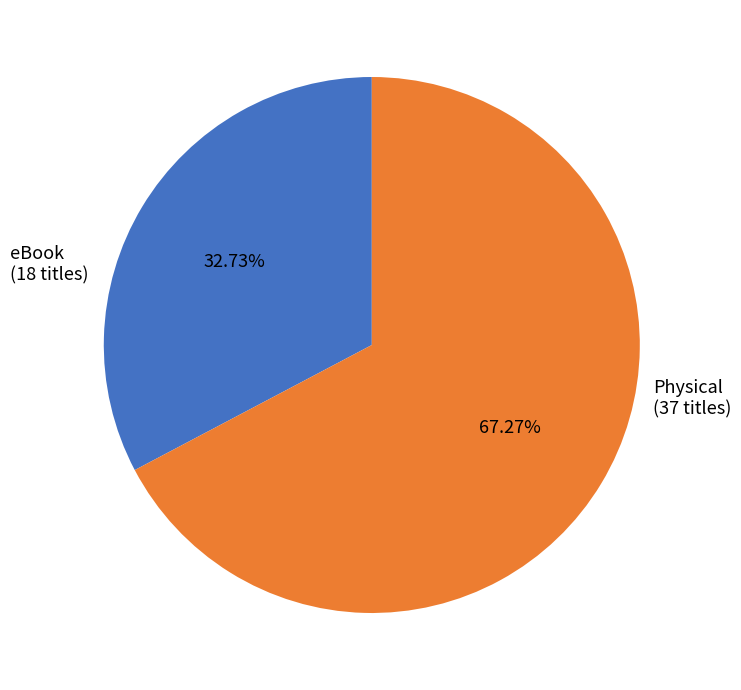

Is there a majority slice in this chart?

Yes